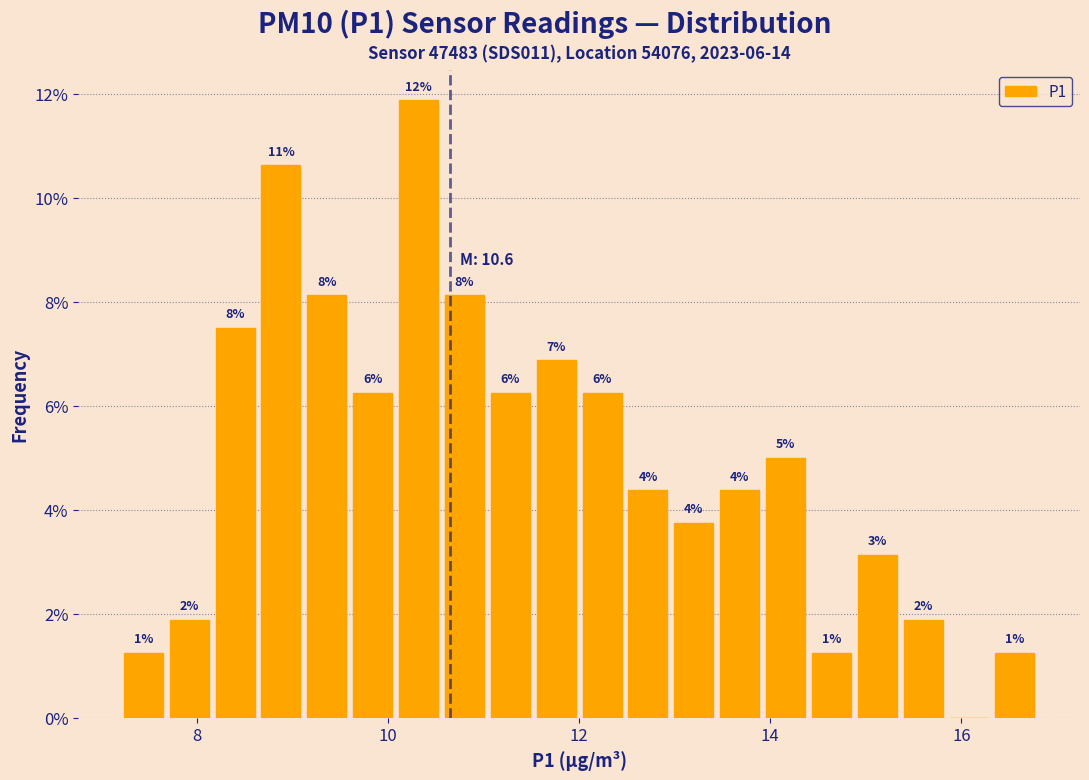

Read against the x-axis, roughly where is the centre of the tallest bar?

10.4